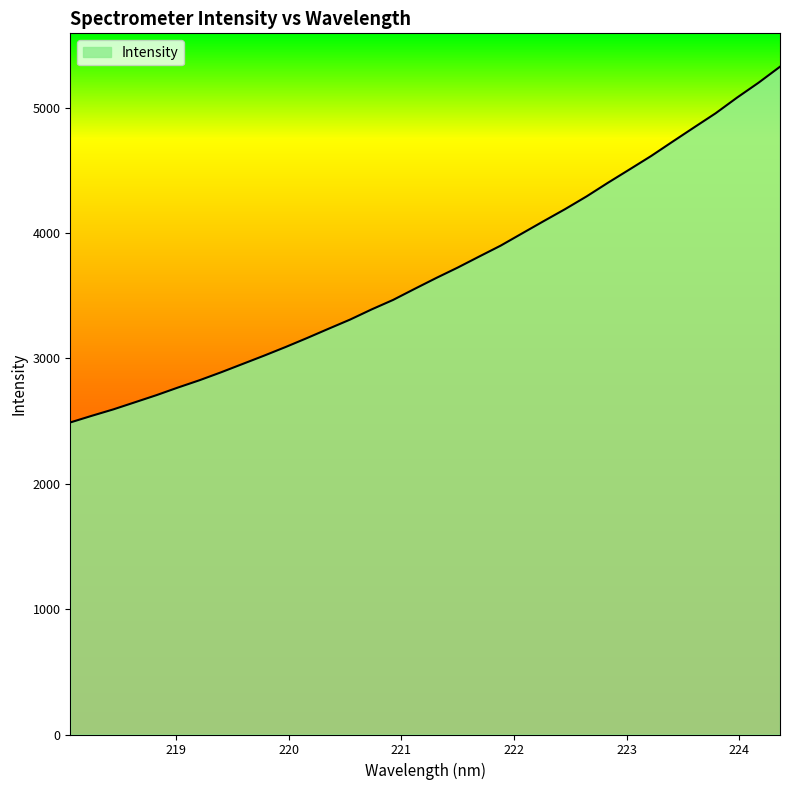

What is the difference between the maximum and minimum values?

2837.5